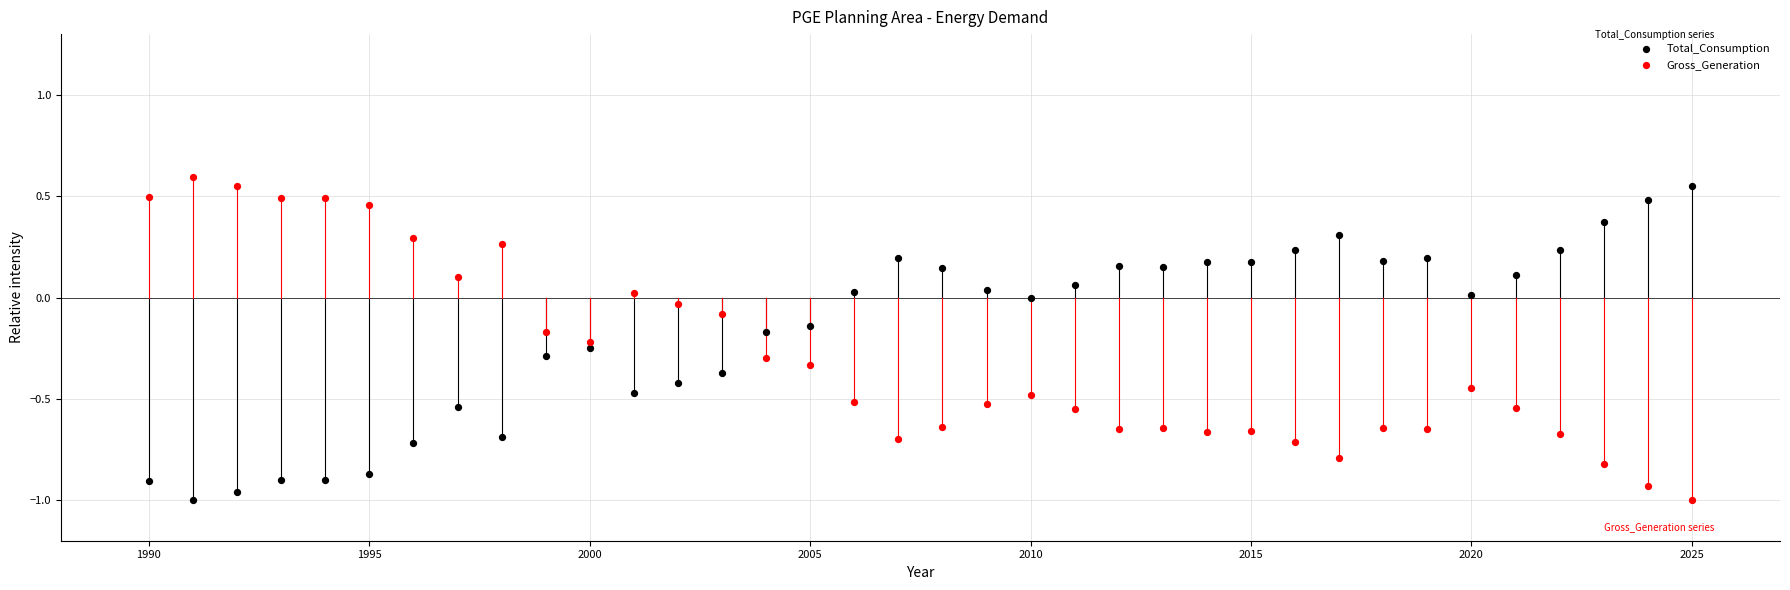

What is the X range (max minus min) for the scatter plot?

35.0